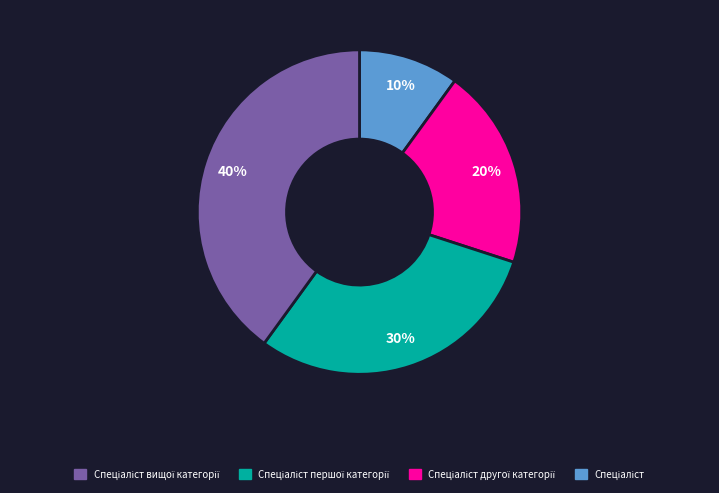

To the nearest percent, what is the difference between the largest and smallest slice percentages?

30%